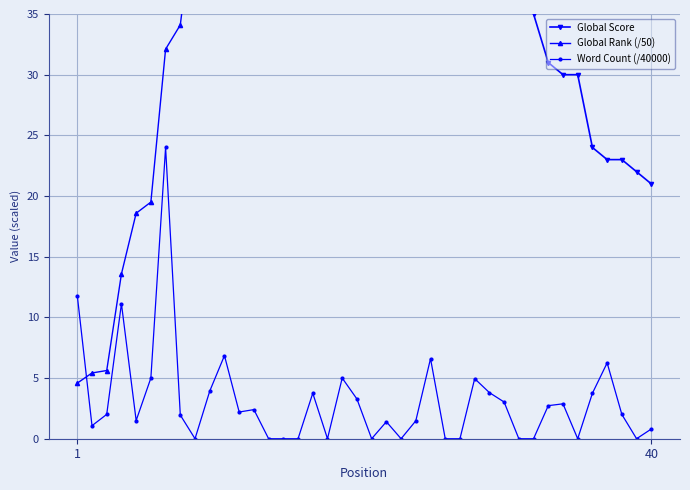

Which series ends up on top after the final intersection of Global Rank (/50) and Word Count (/40000)?

Global Rank (/50)